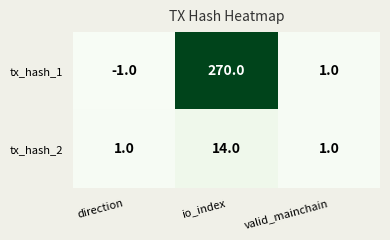

What is the smallest value displayed?

-1